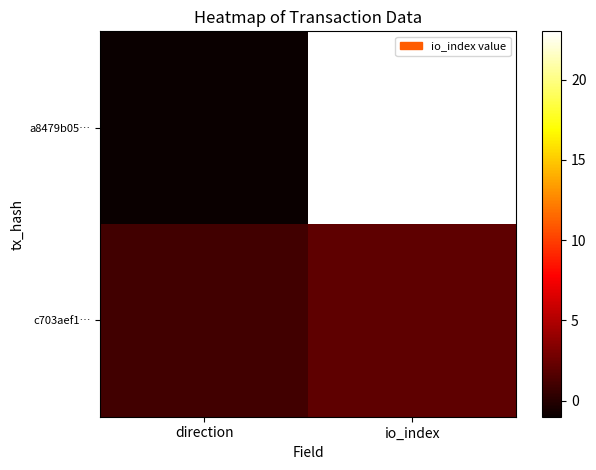

At io_index, list the series in order from largest to smallest.

a8479b05…, c703aef1…